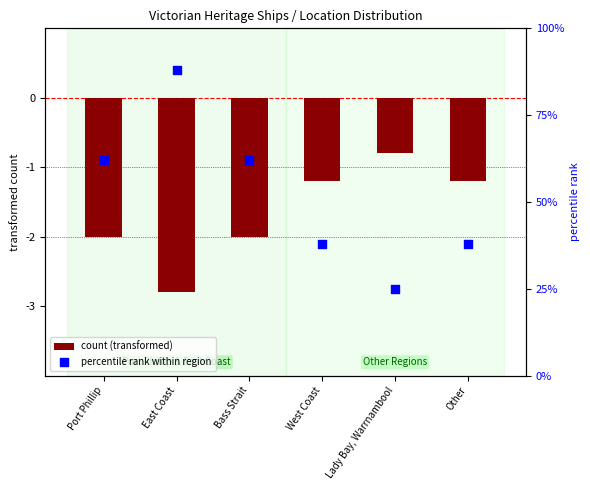

Which series reaches the maximum Y coordinate?

percentile rank within region